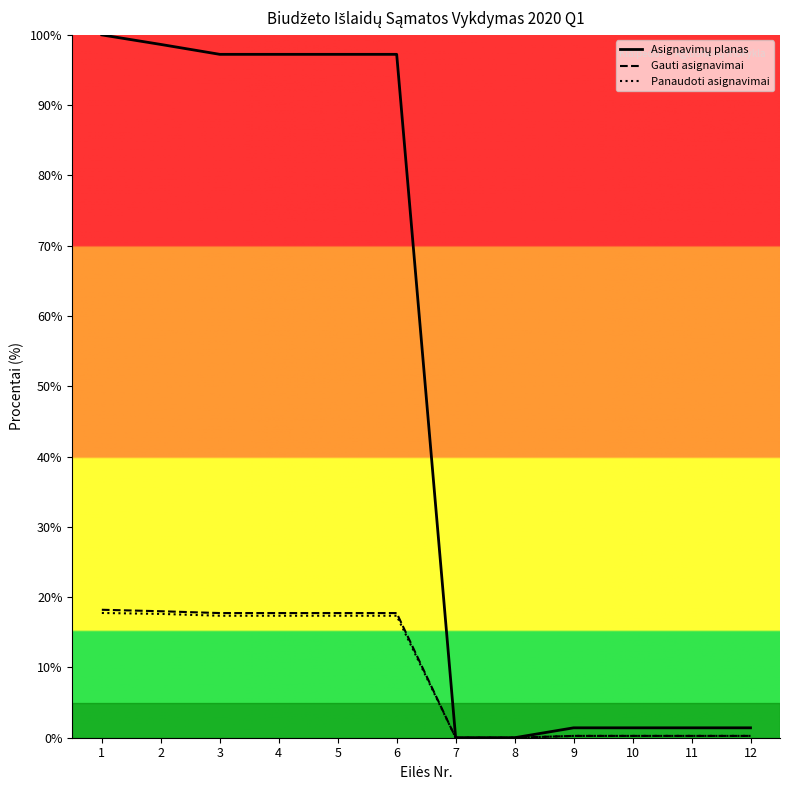

Where is Panaudoti asignavimai nearest to the value 8?

9